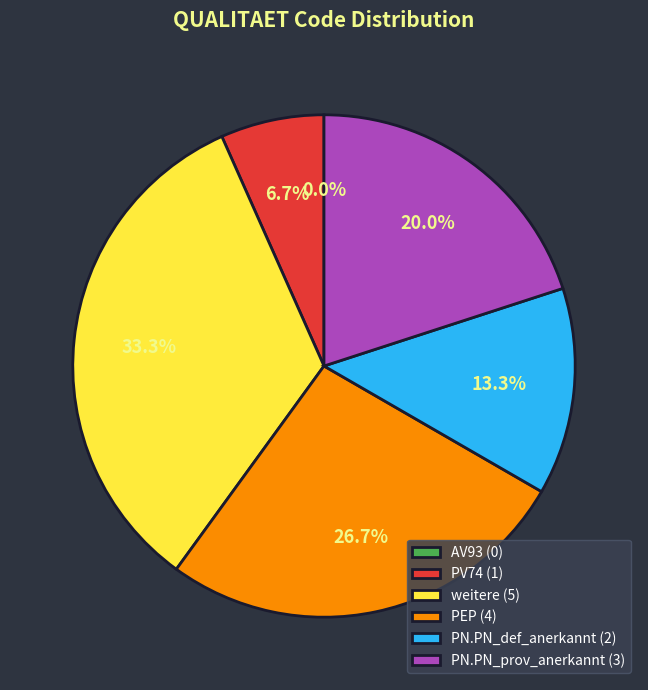

To the nearest percent, what portion does weitere (5) represent?

33%